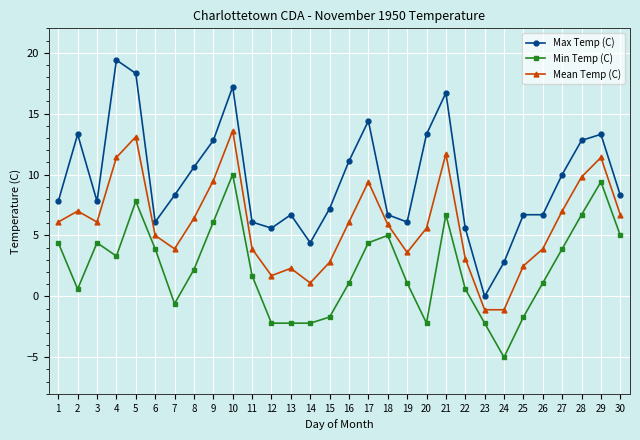

Between 10 and 26, which series saw the biggest shift?

Max Temp (C)